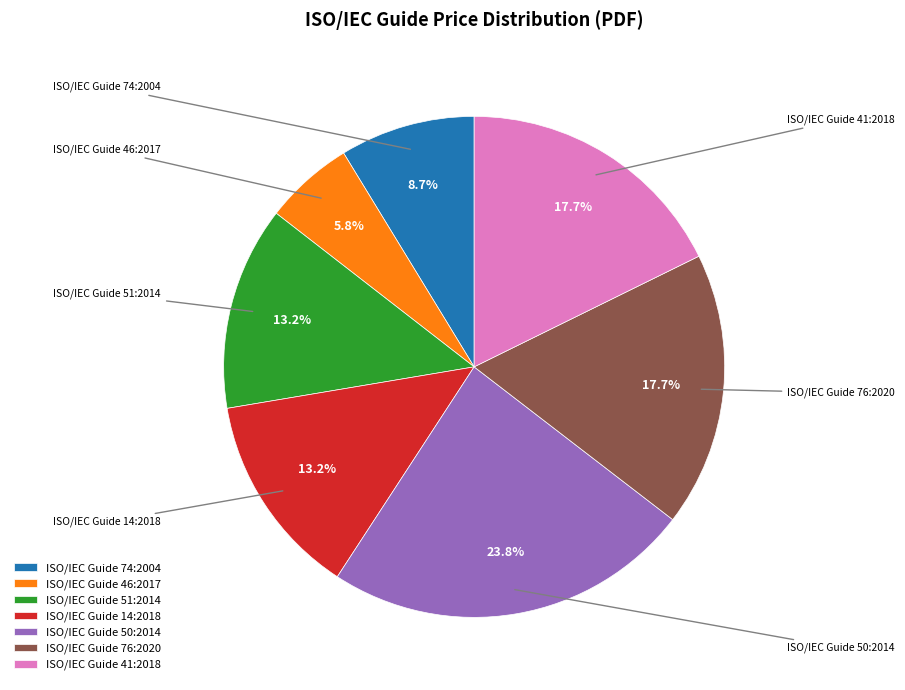

Is it true that ISO/IEC Guide 14:2018 is 13% of the pie?

True